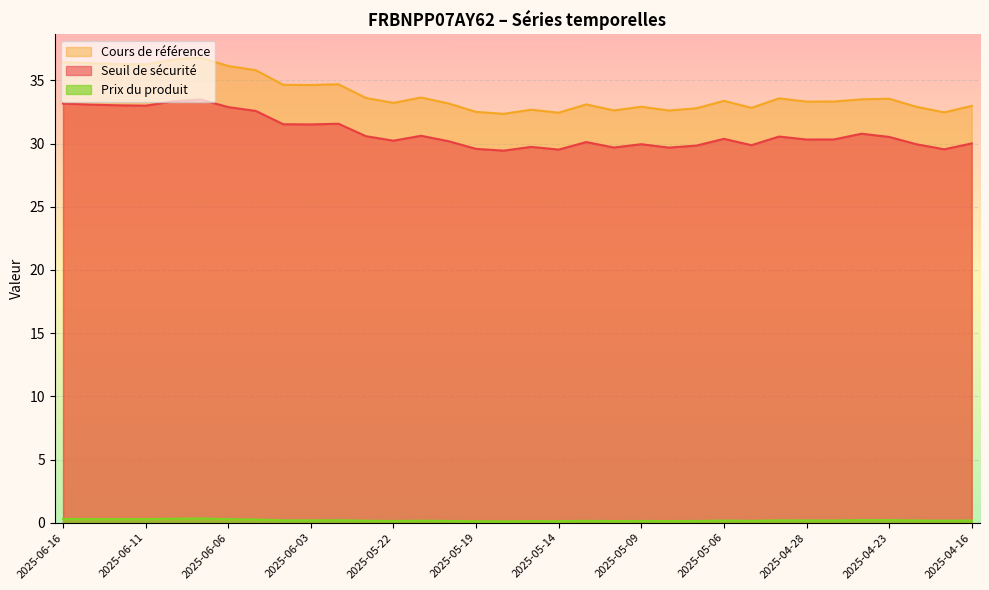

How many values in the Cours de référence series exceed 33?

22